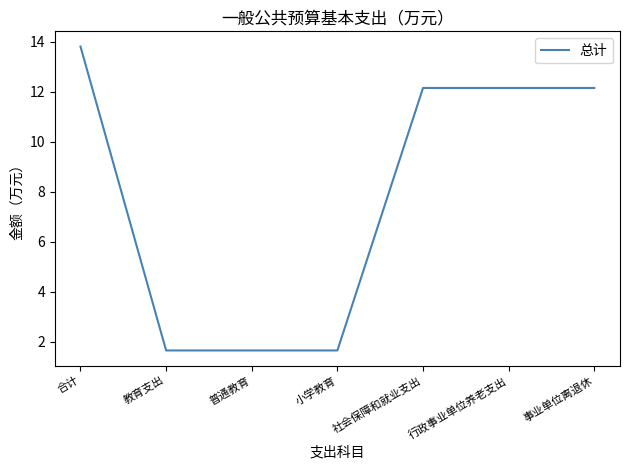

What position from the right is 小学教育?

4